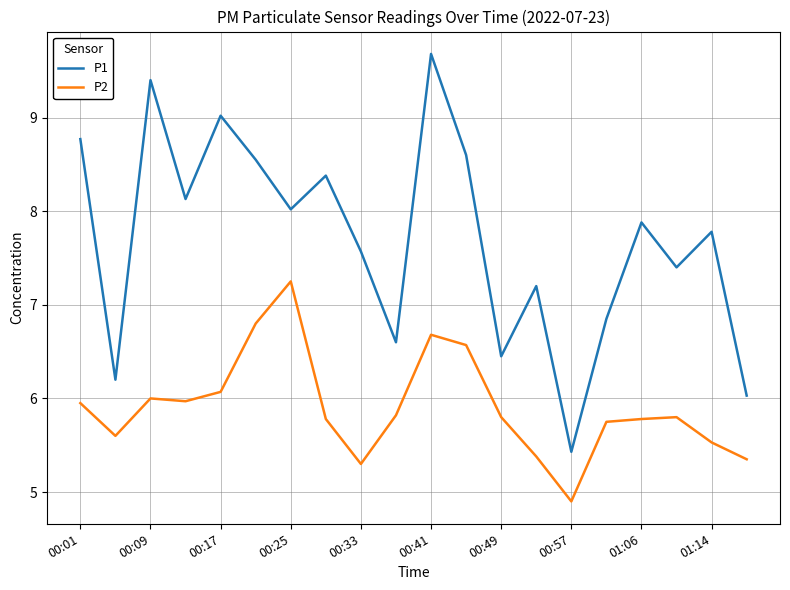

True or false: P2 and P1 cross at least once.

False